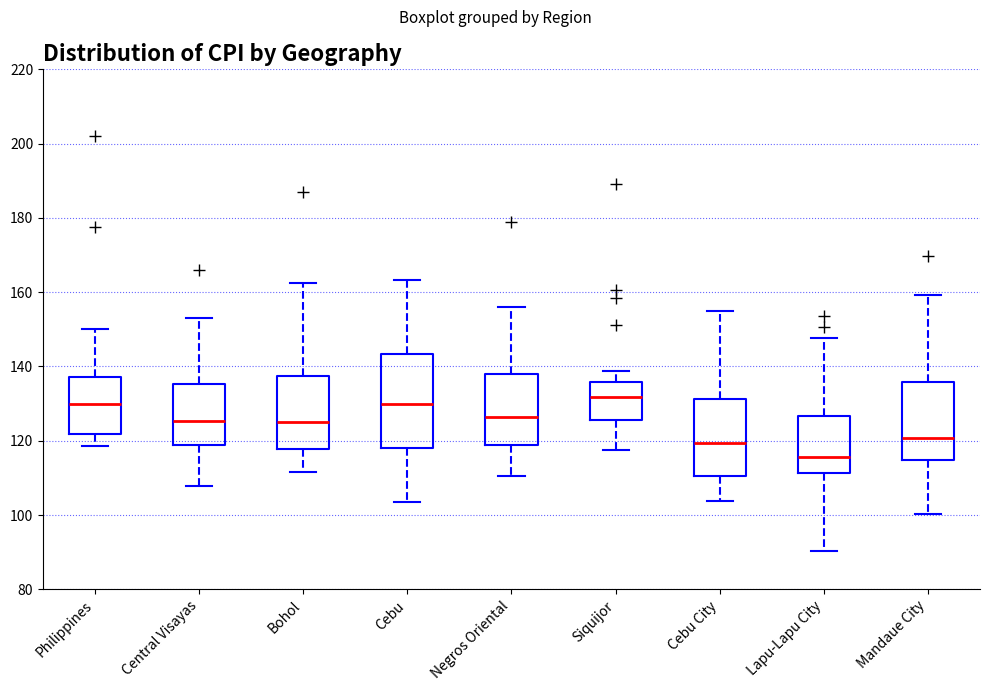

Reading left to right, transcribe this box plot: for each box, give where its median line is, the range the box spans, and where its two whiskers end, as read against the y-axis. The values are not printed on the chart, so give them approximately, as read against the axis.

Philippines: median 130, box 122 to 138, whiskers 118 to 150
Central Visayas: median 126, box 118 to 136, whiskers 108 to 154
Bohol: median 126, box 118 to 138, whiskers 112 to 162
Cebu: median 130, box 118 to 144, whiskers 104 to 164
Negros Oriental: median 126, box 118 to 138, whiskers 110 to 156
Siquijor: median 132, box 126 to 136, whiskers 118 to 138
Cebu City: median 120, box 110 to 132, whiskers 104 to 156
Lapu-Lapu City: median 116, box 112 to 126, whiskers 90 to 148
Mandaue City: median 120, box 114 to 136, whiskers 100 to 160